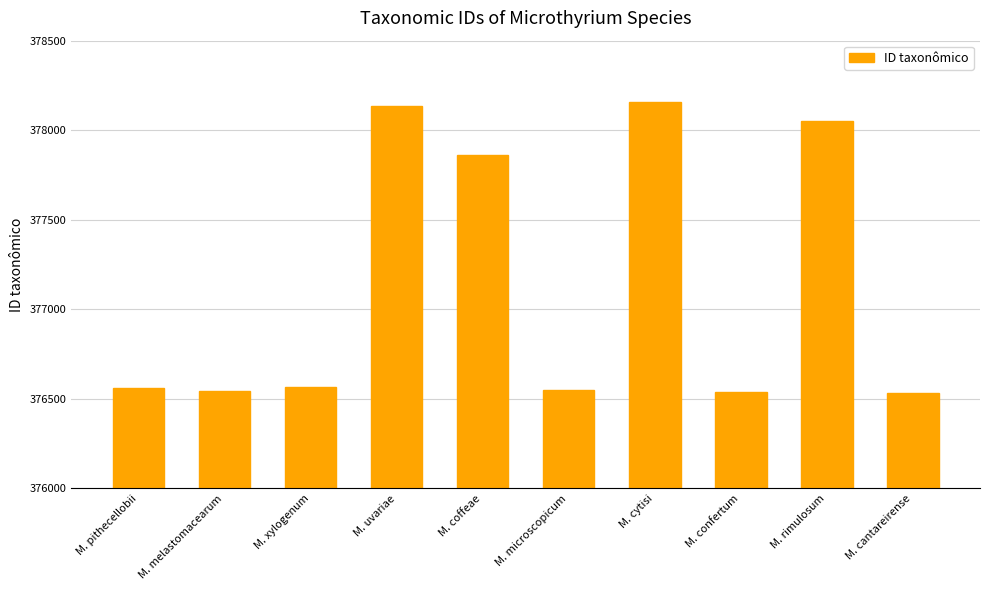

Does the chart contain any negative values?

No